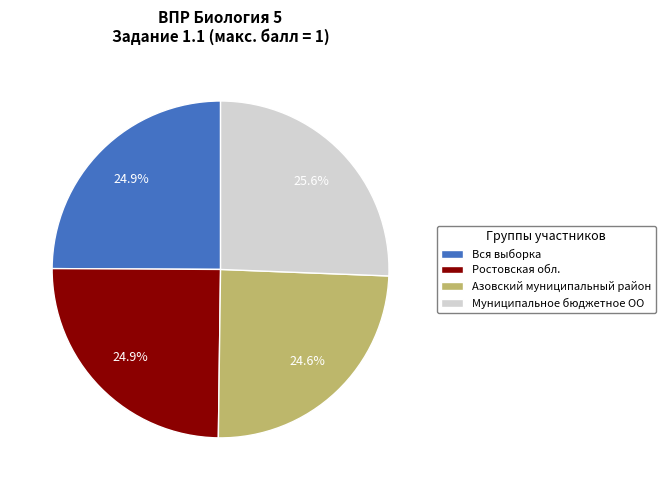

Approximately how many times larger is the value at Муниципальное бюджетное ОО compared to Вся выборка?

1.0